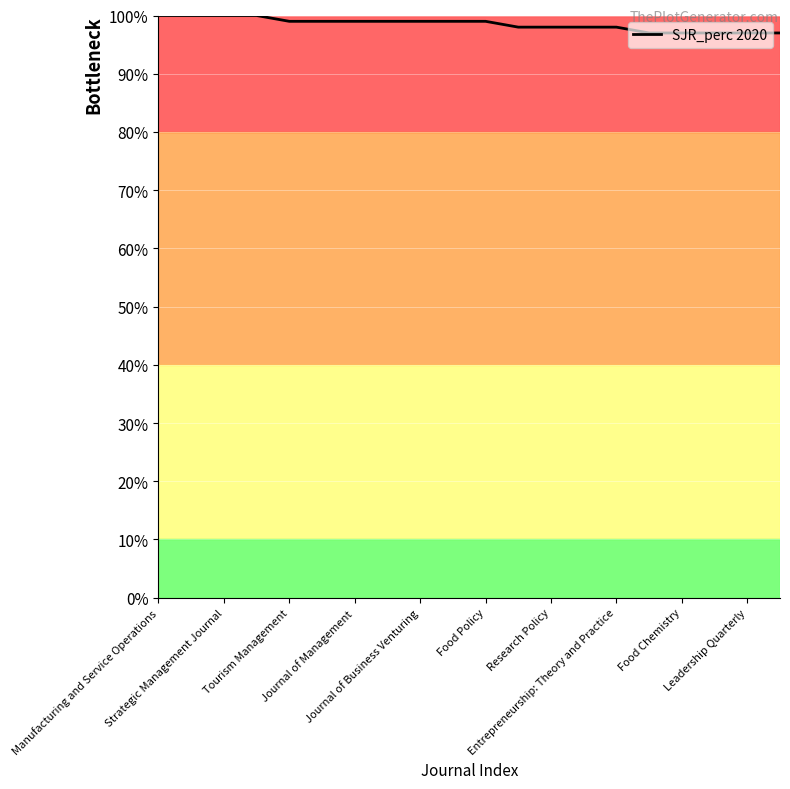

What is the greatest value displayed?

100